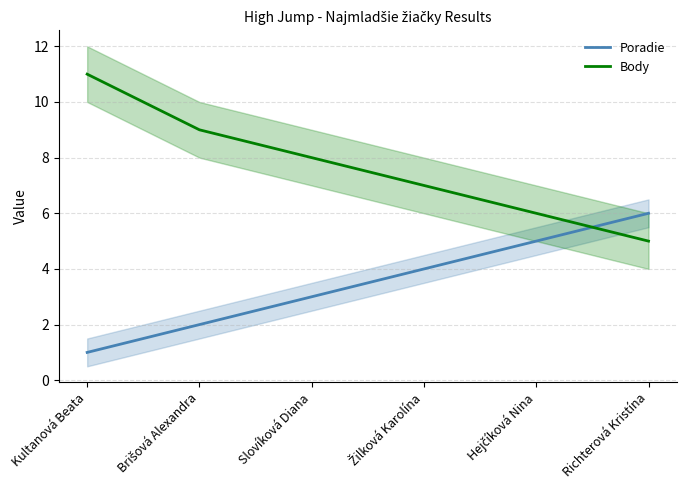

Reading left to right, what are all the values shown in this chart?

Poradie: 1	2	3	4	5	6
Body: 11	9	8	7	6	5